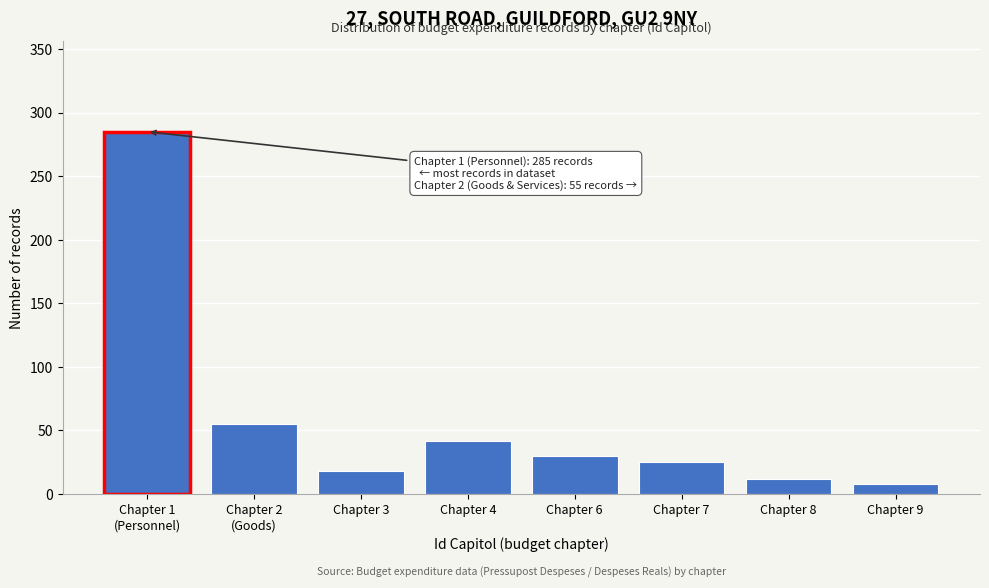

Reading left to right, what are all the values shown in this chart?

285	55	18	42	30	25	12	8